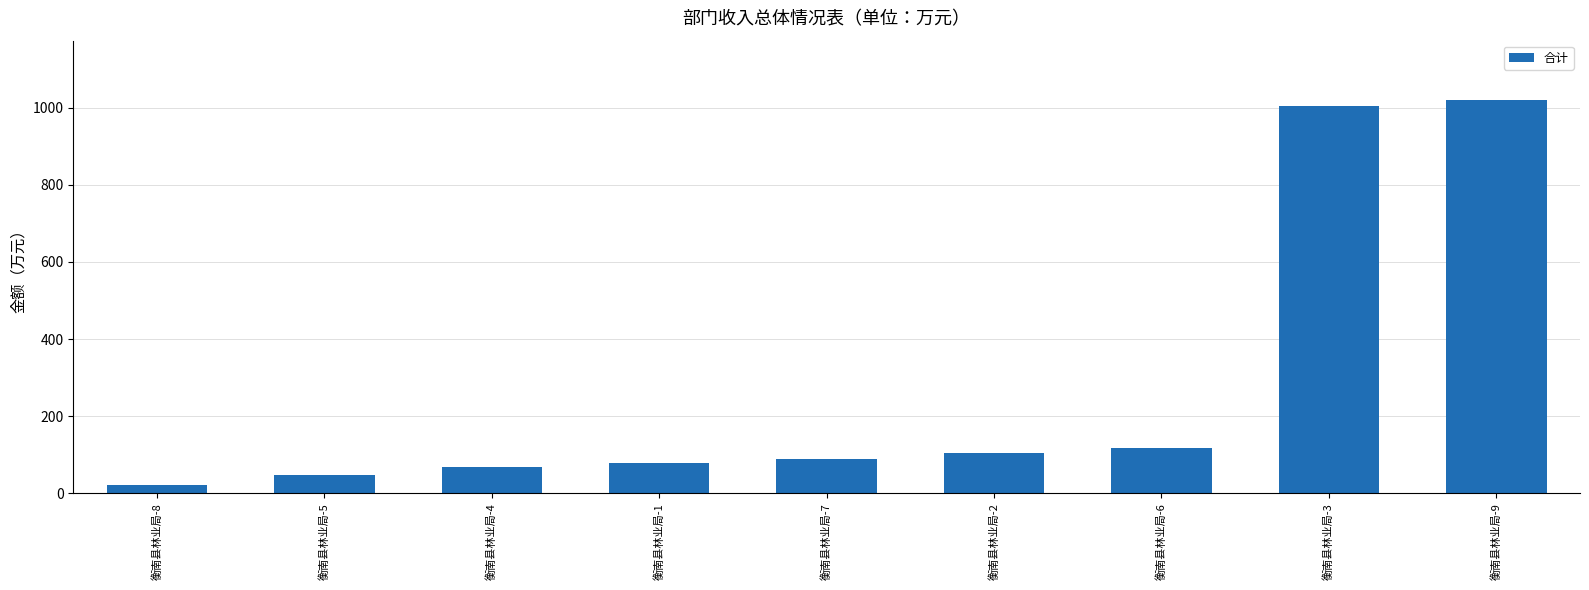

Rank the categories by value from highest to lowest.

衡南县林业局-9, 衡南县林业局-3, 衡南县林业局-6, 衡南县林业局-2, 衡南县林业局-7, 衡南县林业局-1, 衡南县林业局-4, 衡南县林业局-5, 衡南县林业局-8